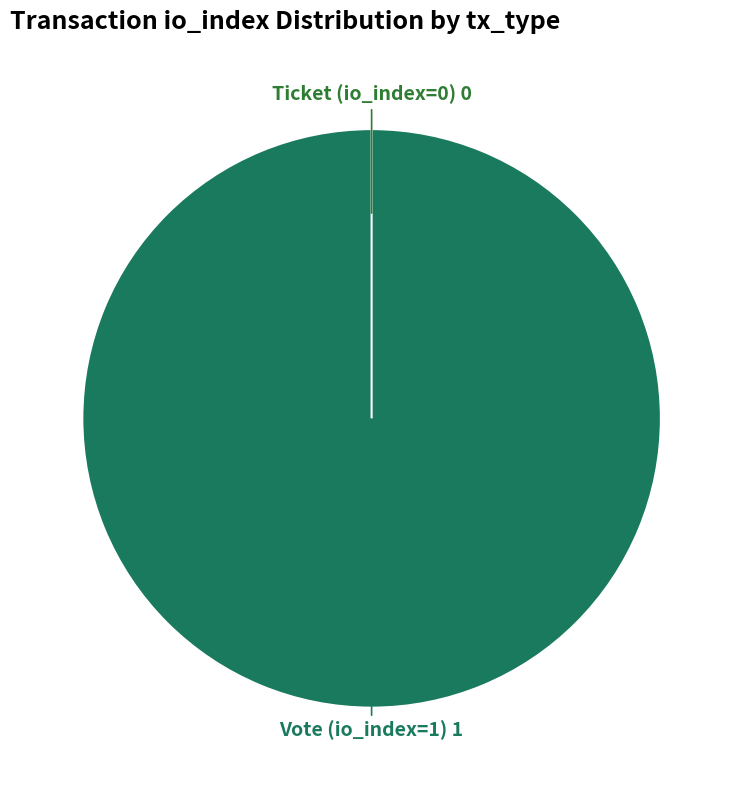

True or false: Vote (io_index=1) accounts for 99% of the total.

False